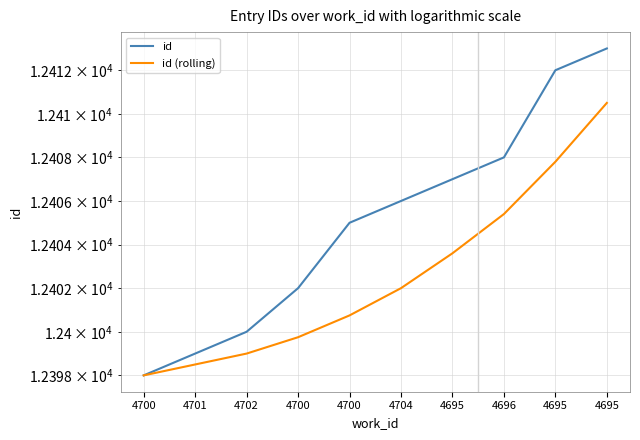

What is the sum of the id (rolling) values at 4695 and 4700?

24811.2